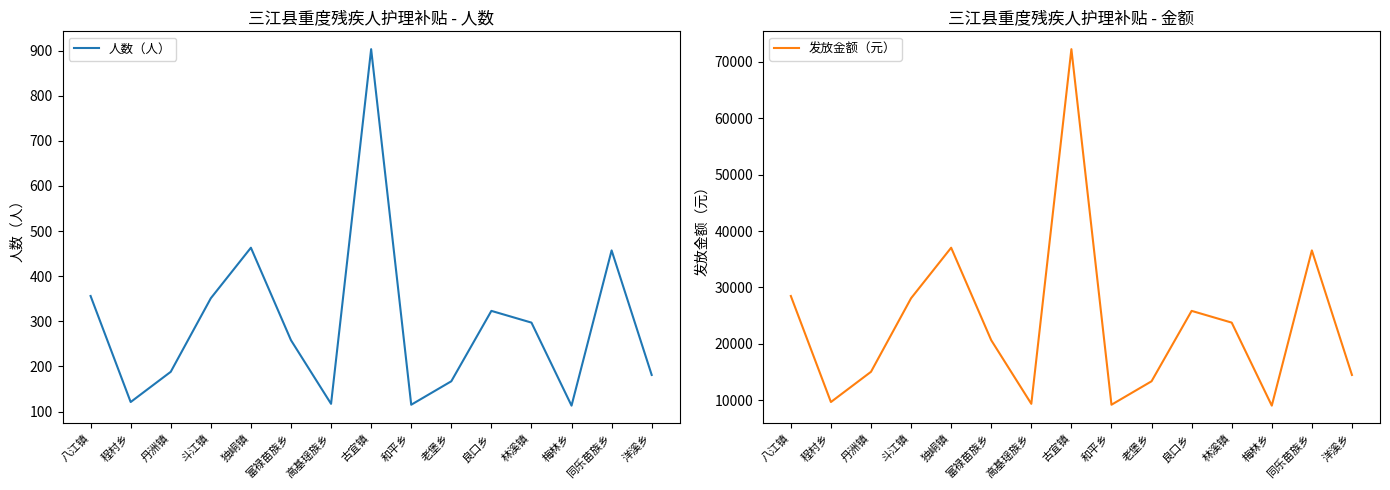

In 发放金额（元）, how many points are lower than both neighbors (excluding endpoints)?

4